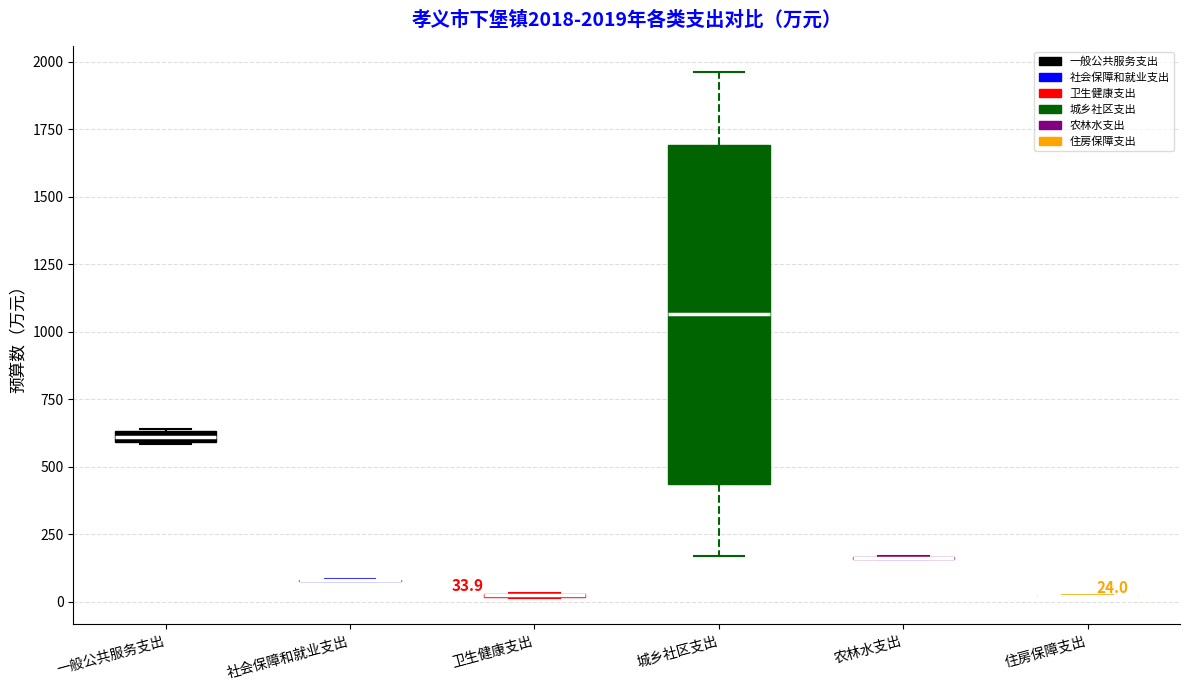

Comparing the boxes themselves (not the whiskers), which one is the tallest?

城乡社区支出